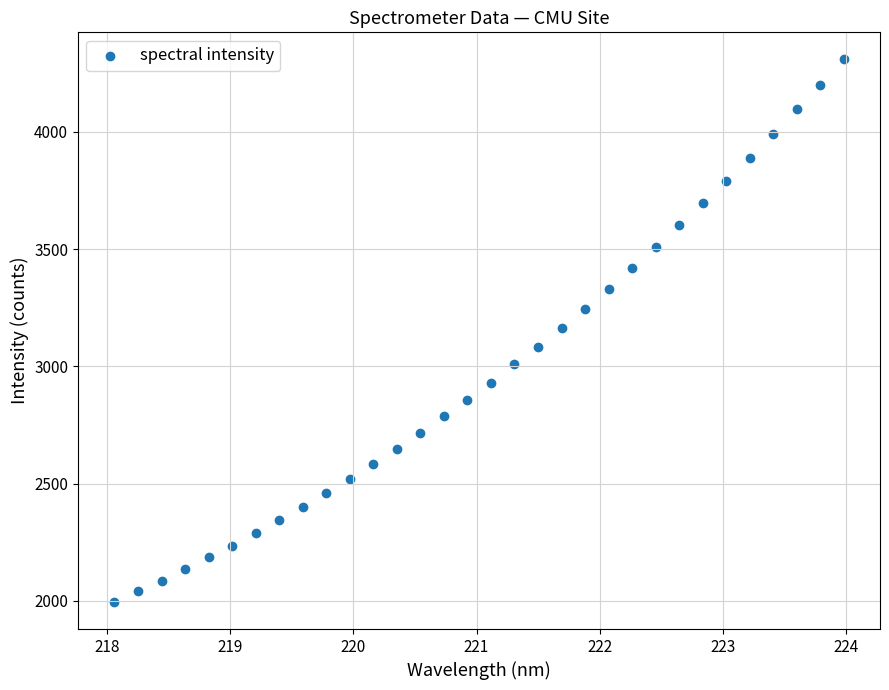

What is the range of X values (max minus min)?

5.9